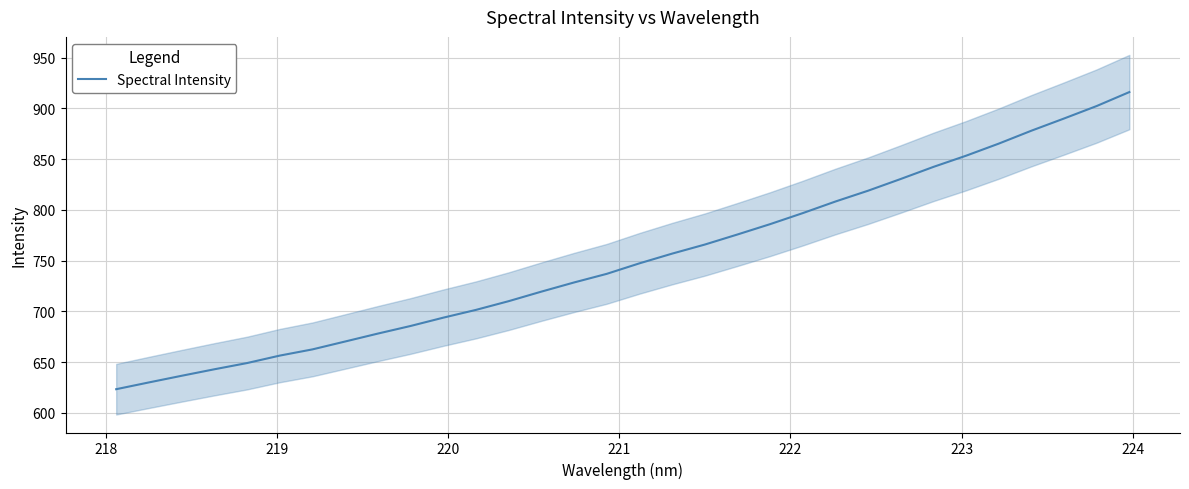

What is the smallest value displayed?

623.4